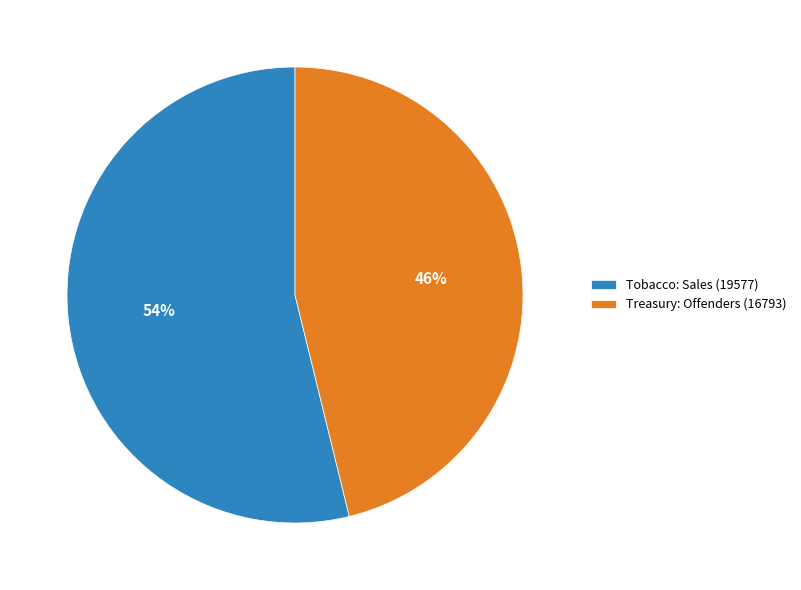

Is the sum of Tobacco: Sales (19577) and Treasury: Offenders (16793) greater than half?

Yes